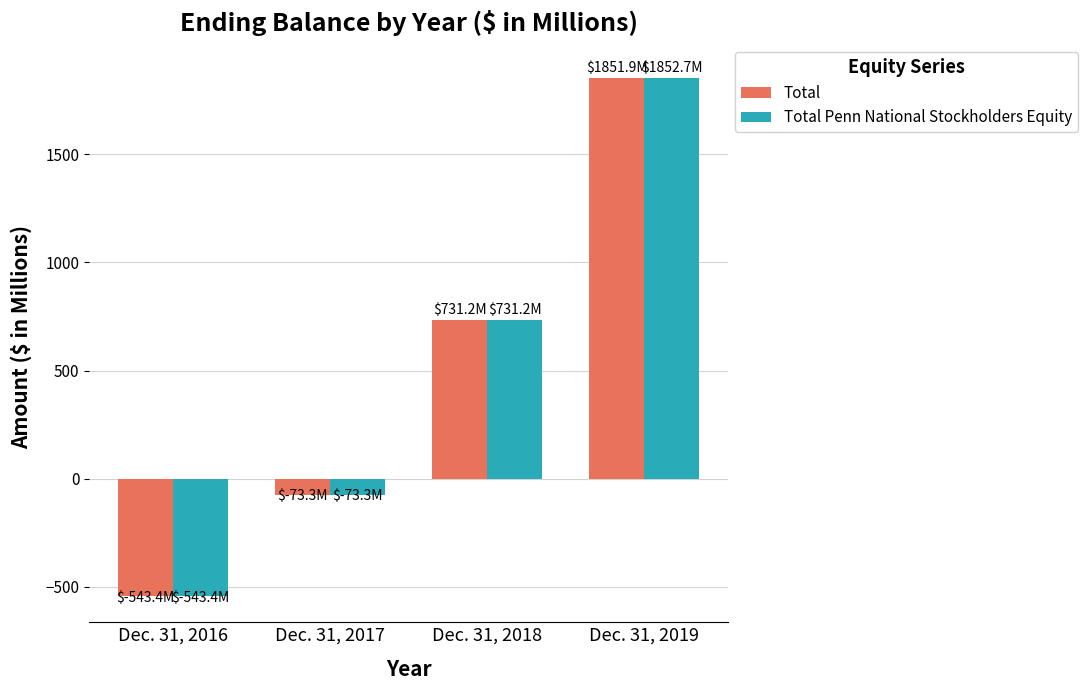

What is the smallest value displayed?

-543.4